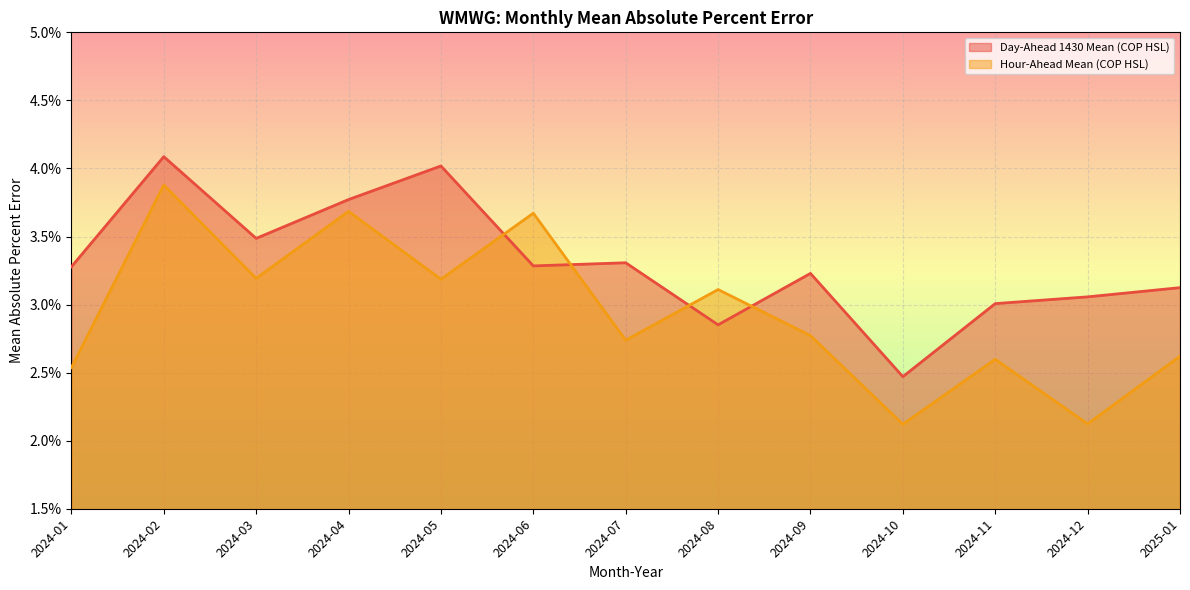

After their last crossing, which series has the higher values: Day-Ahead 1430 Mean (COP HSL) or Hour-Ahead Mean (COP HSL)?

Day-Ahead 1430 Mean (COP HSL)